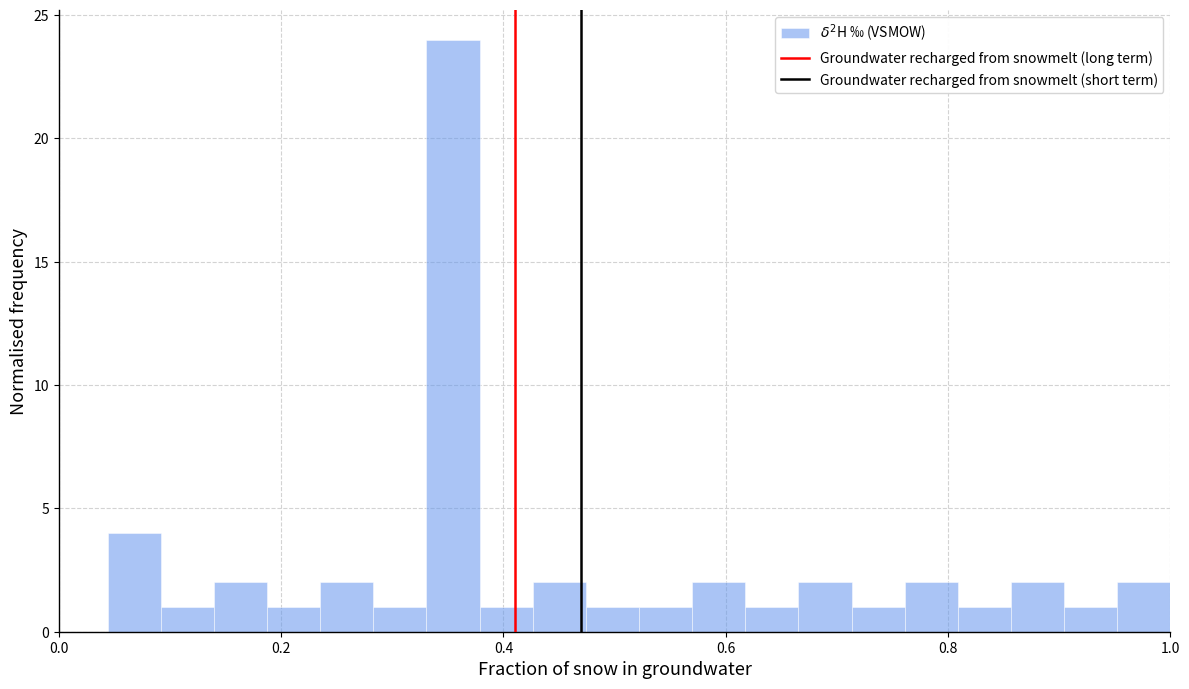

Read against the x-axis, roughly where is the centre of the tallest bar?

0.36